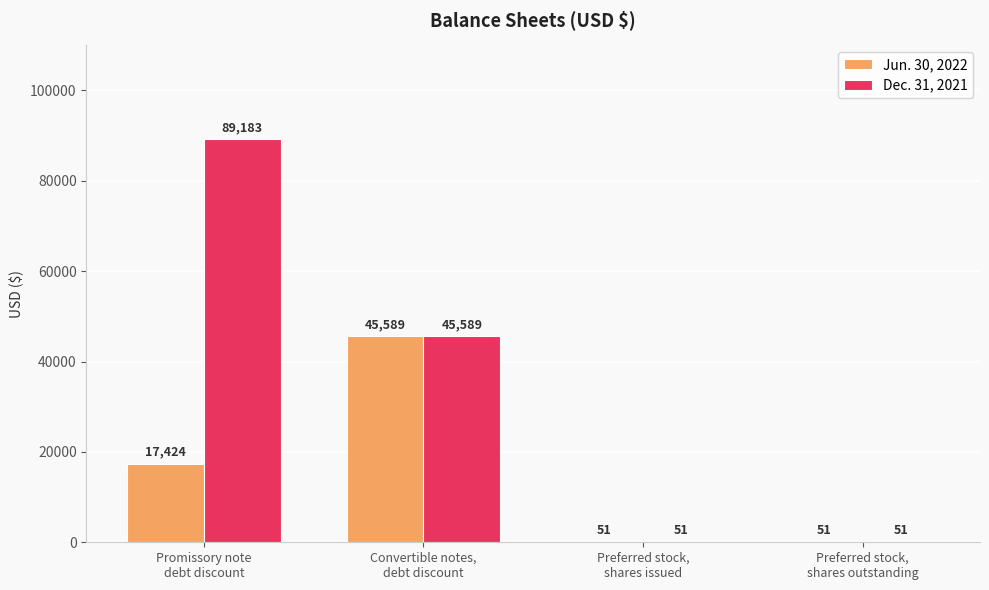

What is the maximum value shown in the chart?

89183